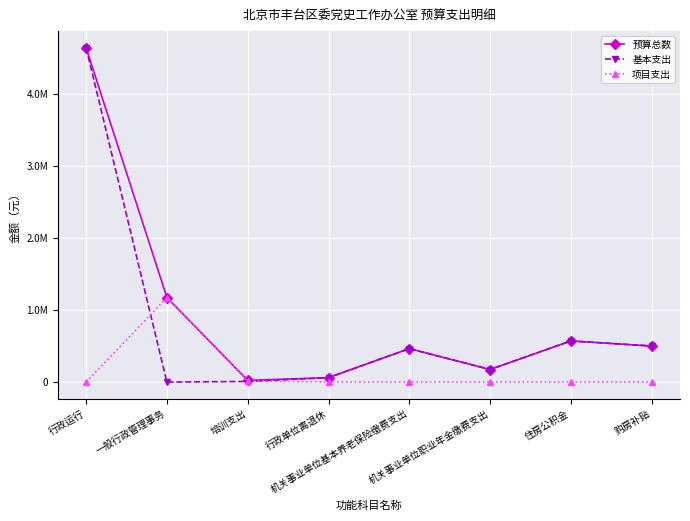

What are all the series names shown in the legend?

预算总数, 基本支出, 项目支出